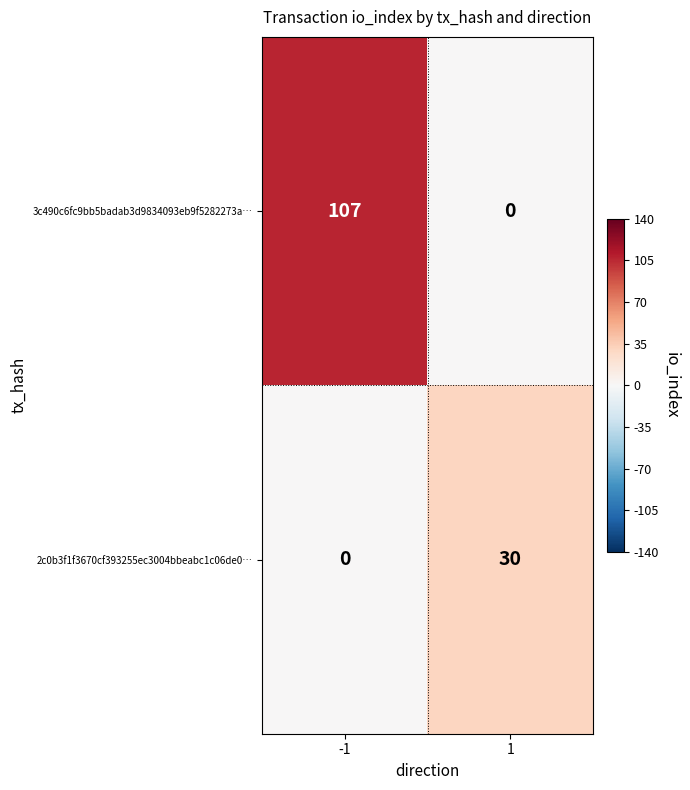

Which series has the widest spread of values?

3c490c6fc9bb5badab3d9834093eb9f5282273a…